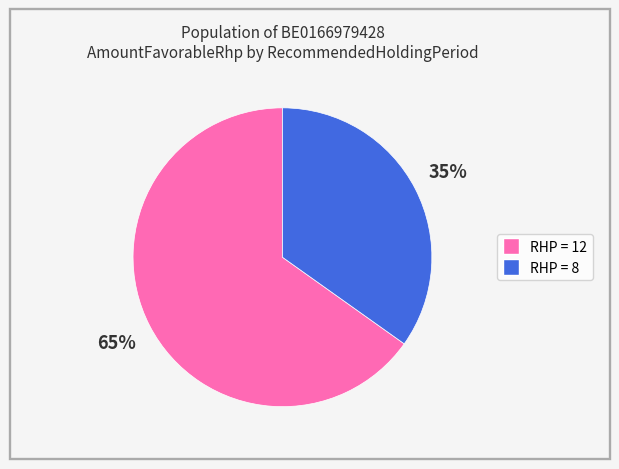

To the nearest percent, what is the average slice percentage?

50%